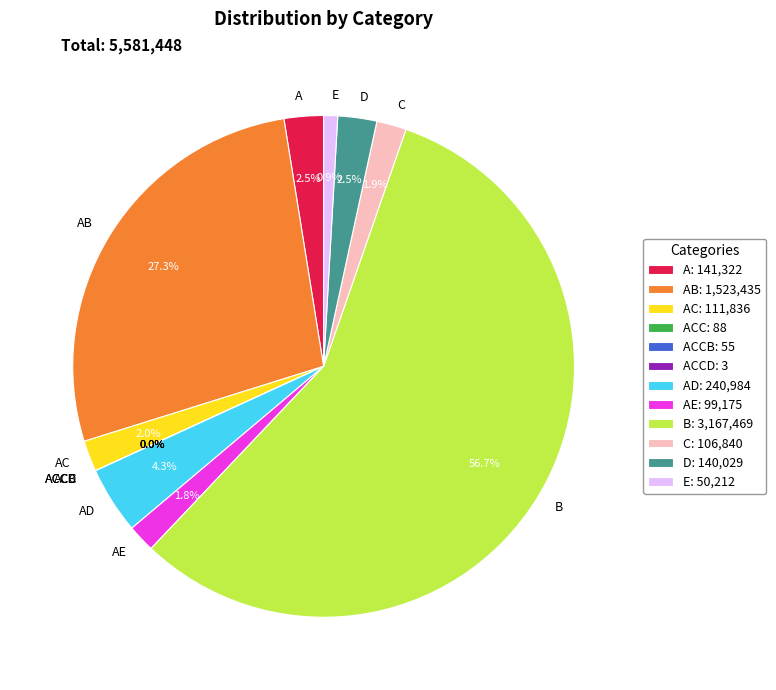

What percentage is NOT represented by AD?

95.7%